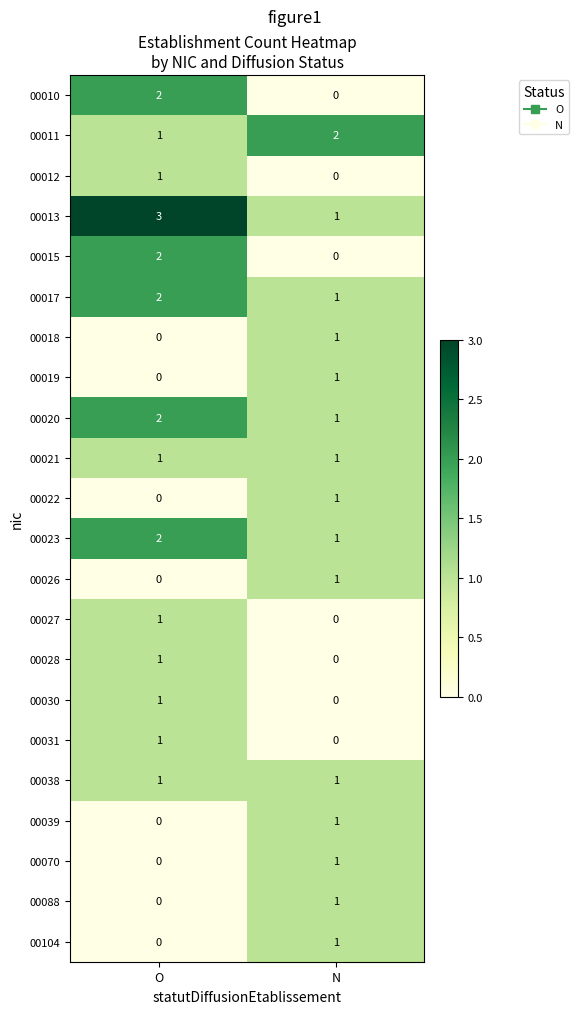

List the labels in order of 00013 value, smallest first.

N, O